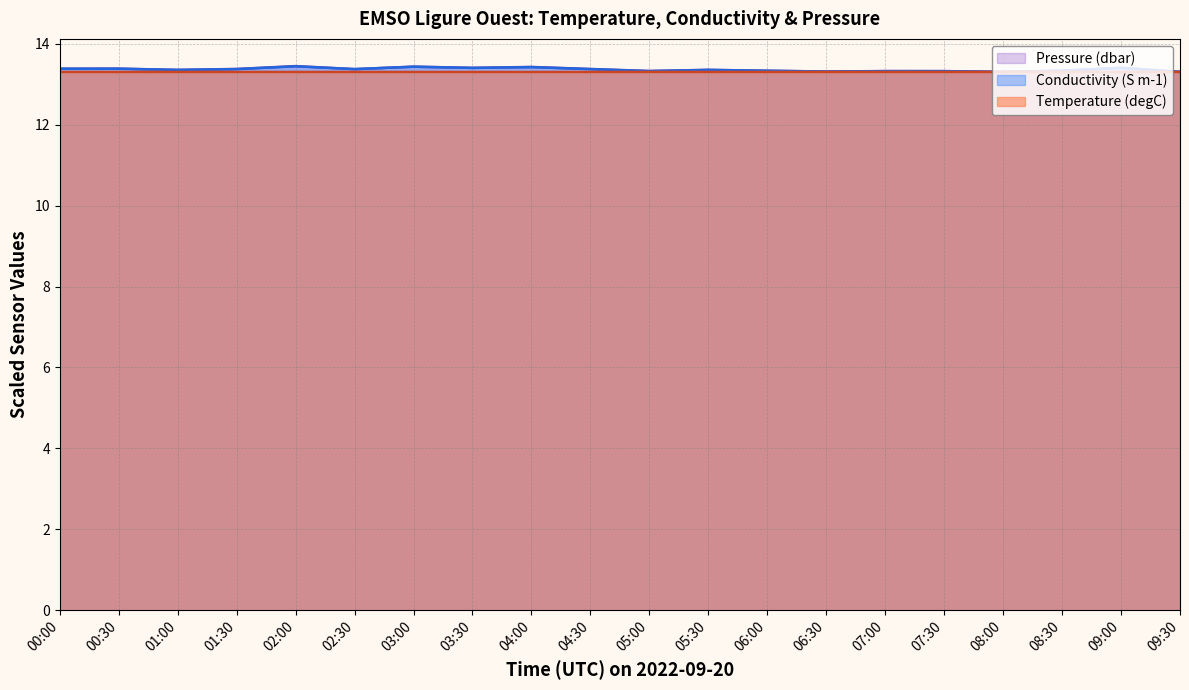

Reading left to right, transcribe all the data shown in this chart.

Temperature (degC): 13.3	13.3	13.3	13.3	13.3	13.3	13.3	13.3	13.3	13.3	13.3	13.3	13.3	13.3	13.3	13.3	13.3	13.3	13.3	13.3
Conductivity (S m-1): 13.4	13.4	13.4	13.4	13.4	13.4	13.4	13.4	13.4	13.4	13.3	13.4	13.3	13.3	13.3	13.3	13.3	13.3	13.4	13.3